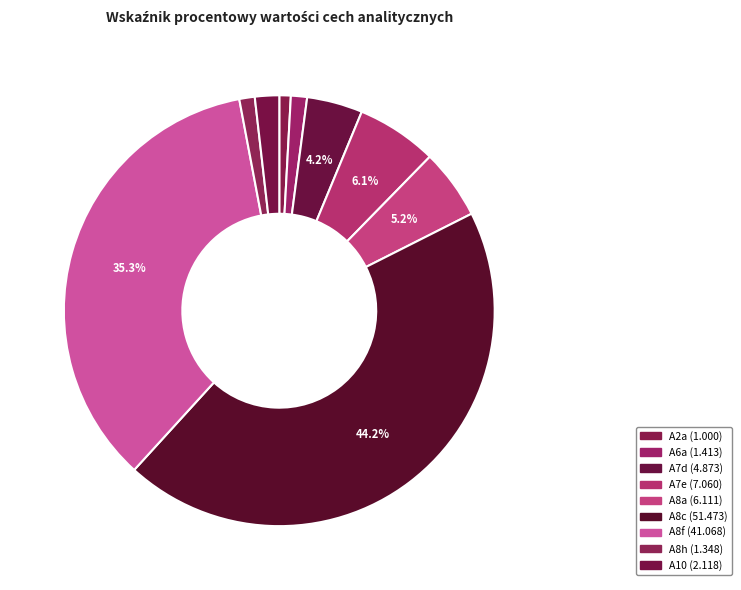

To the nearest percent, what is the average slice percentage?

11%